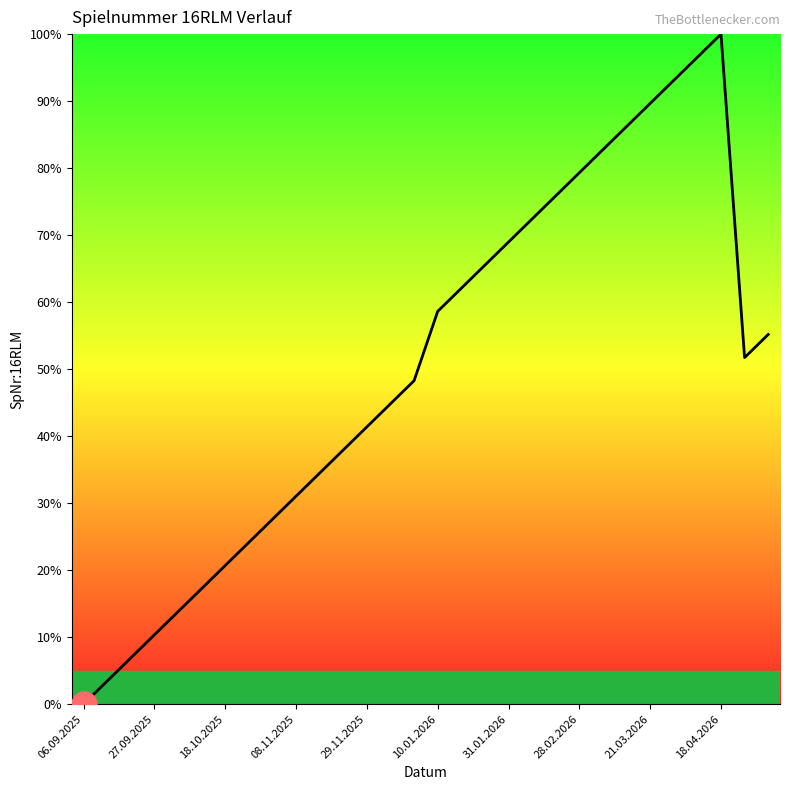

Count the number of categories in the chart.

30